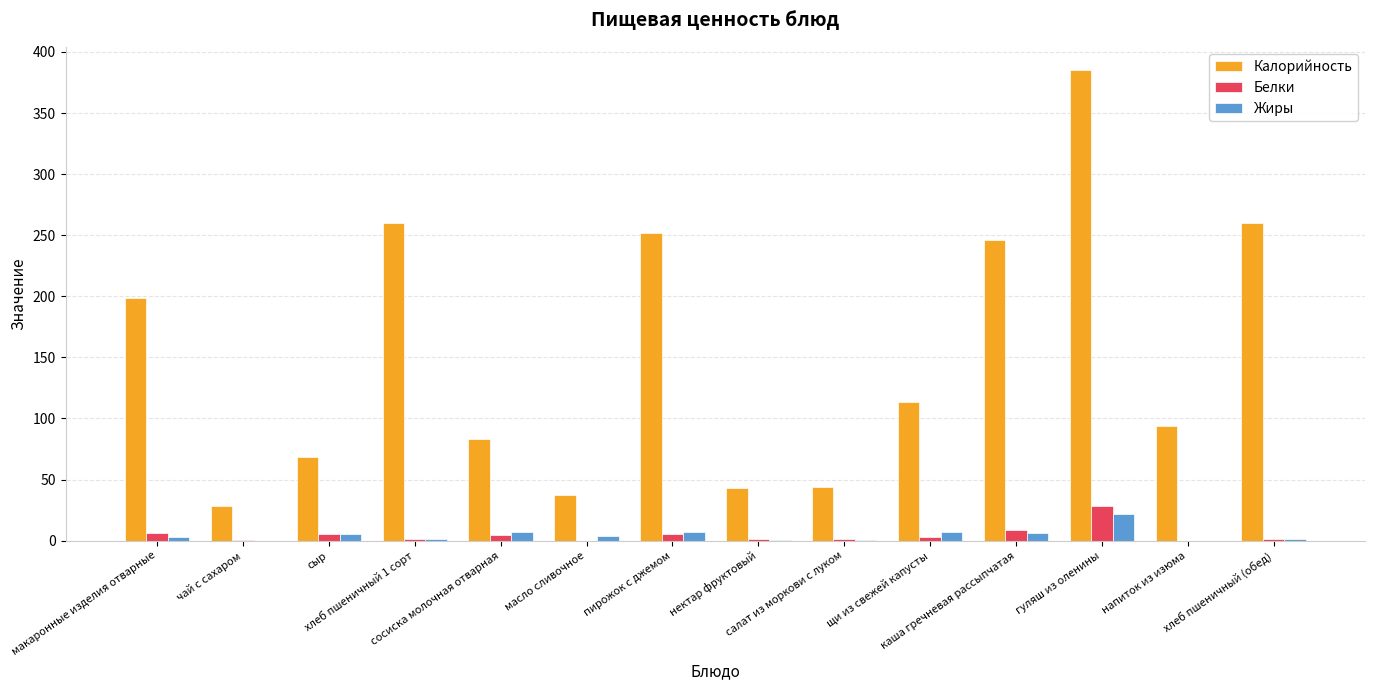

How many categories are shown in the chart?

14